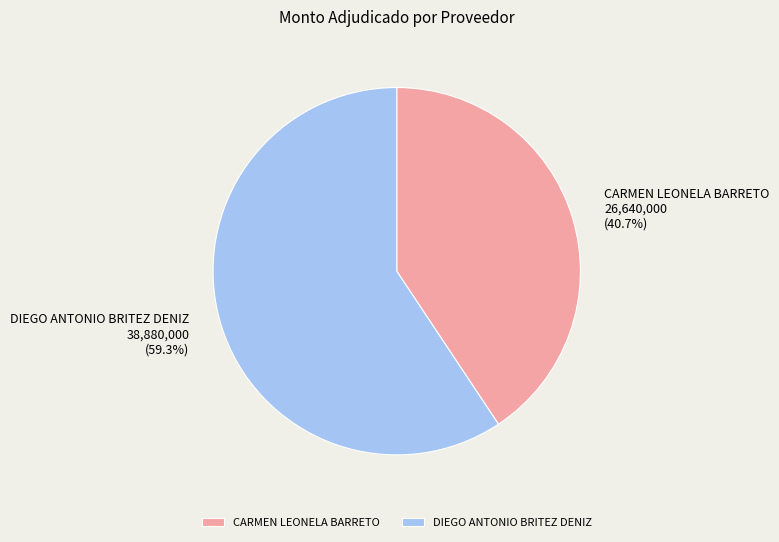

Does DIEGO ANTONIO BRITEZ DENIZ represent more than half of the total?

Yes